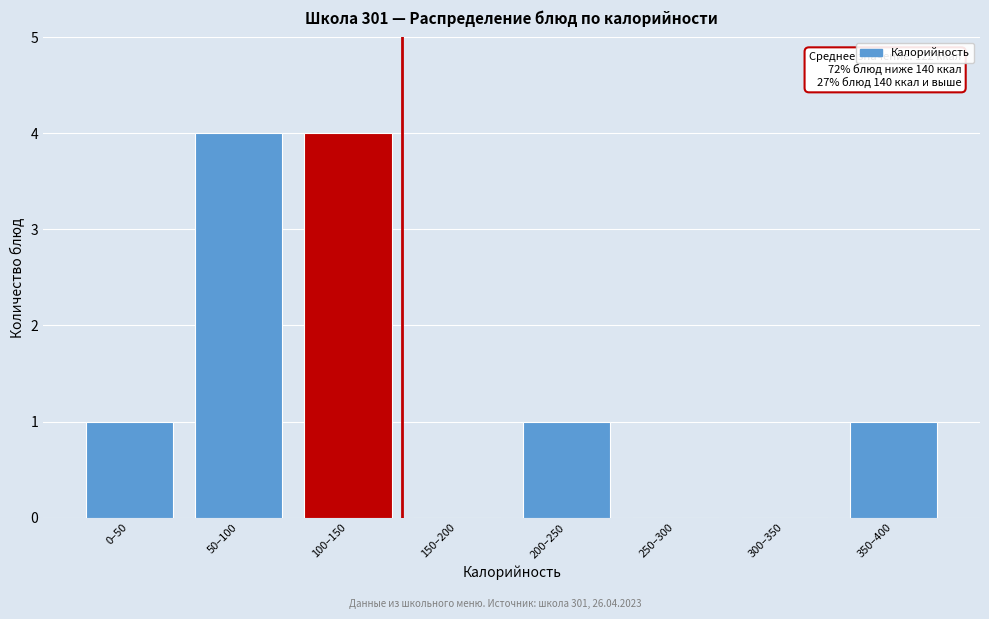

Reading right to left, extract all data points from this chart.

350–400=1	300–350=0	250–300=0	200–250=1	150–200=0	100–150=4	50–100=4	0–50=1